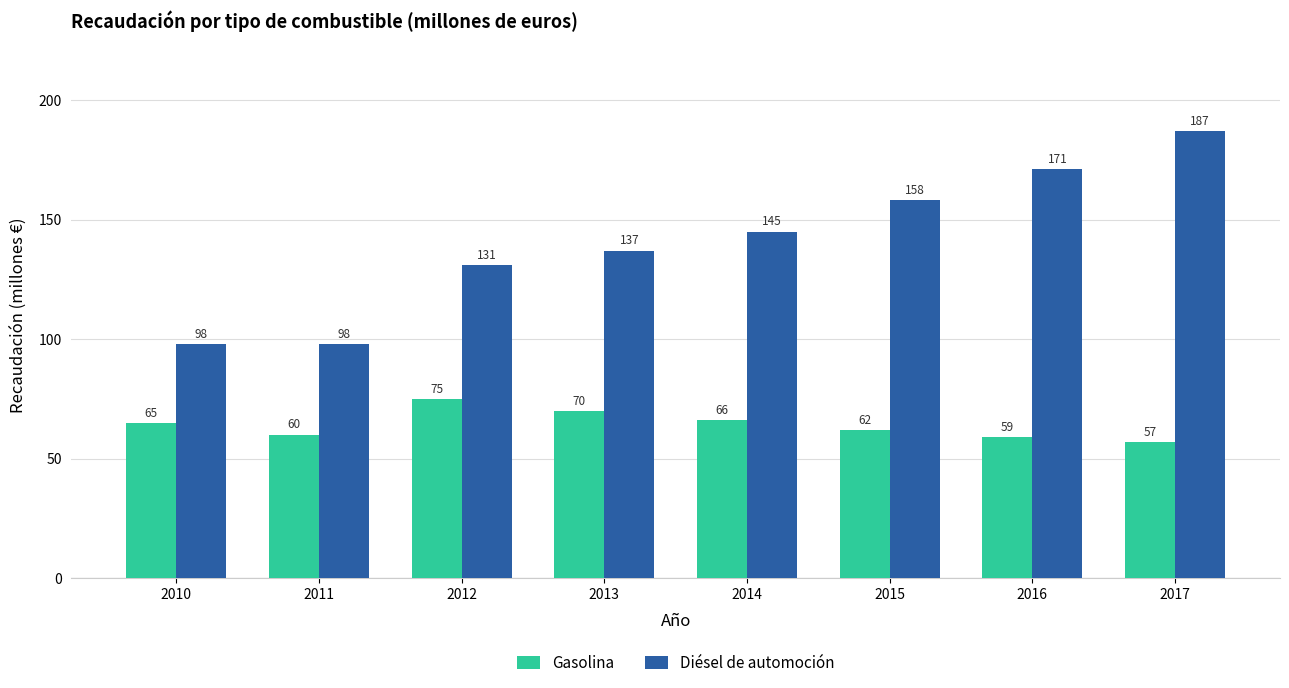

List the series in order of their overall mean, lowest first.

Gasolina, Diésel de automoción